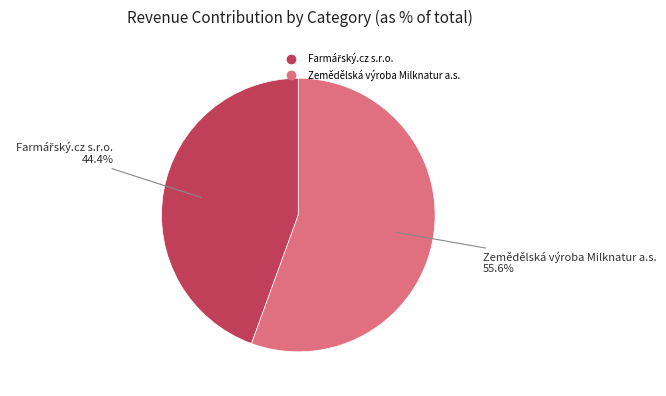

True or false: Zemědělská výroba Milknatur a.s. accounts for 56% of the total.

True